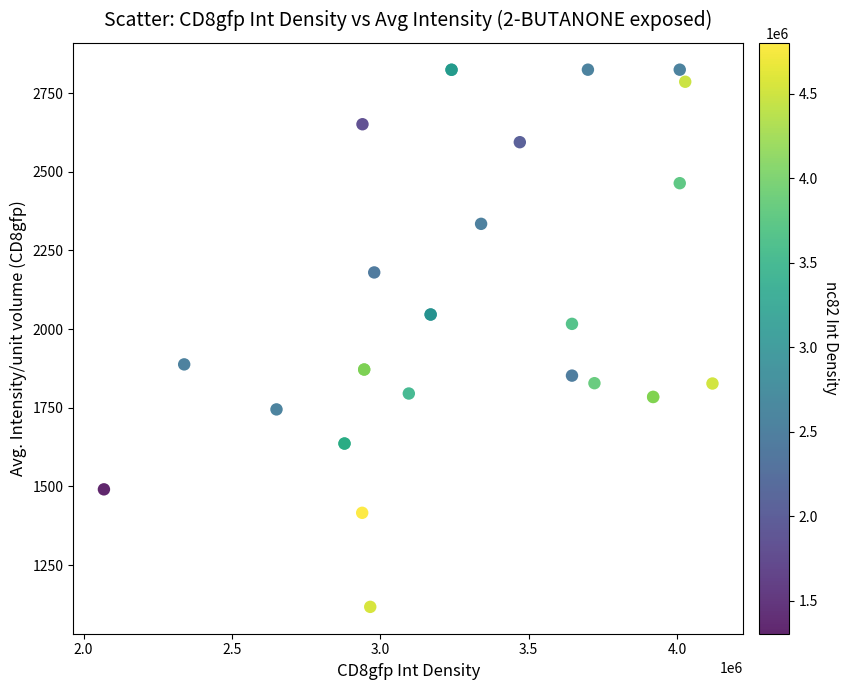

What Y value in the scatter plot is closest to 1970?

2016.8